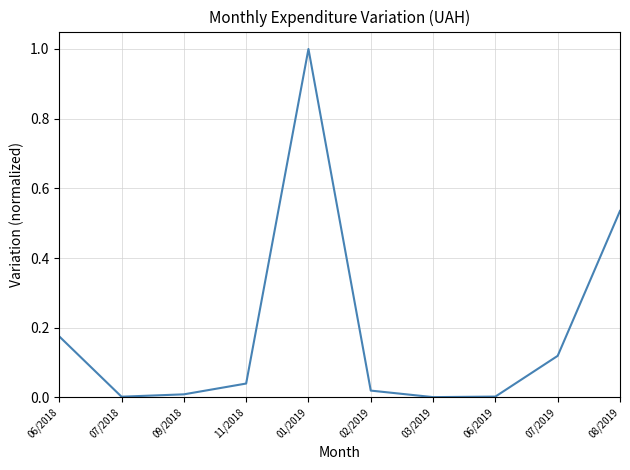

What is the difference between the maximum and minimum values?

1.0